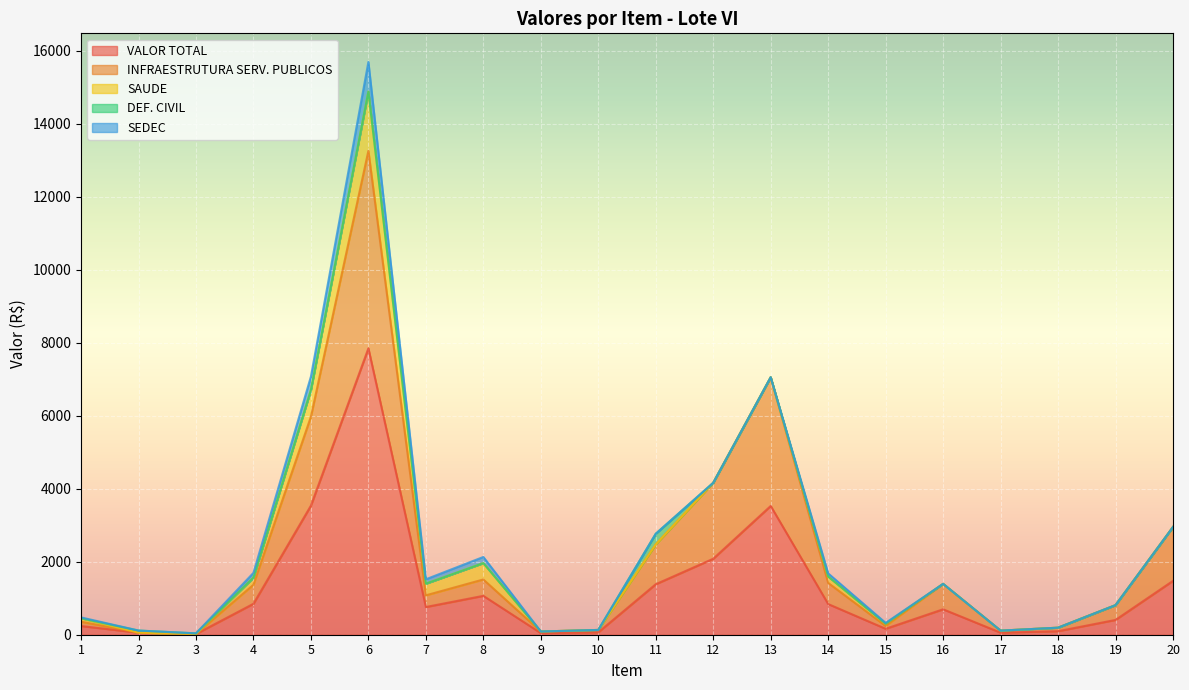

The VALOR TOTAL series shows 162.5 at 15. True or false?

True